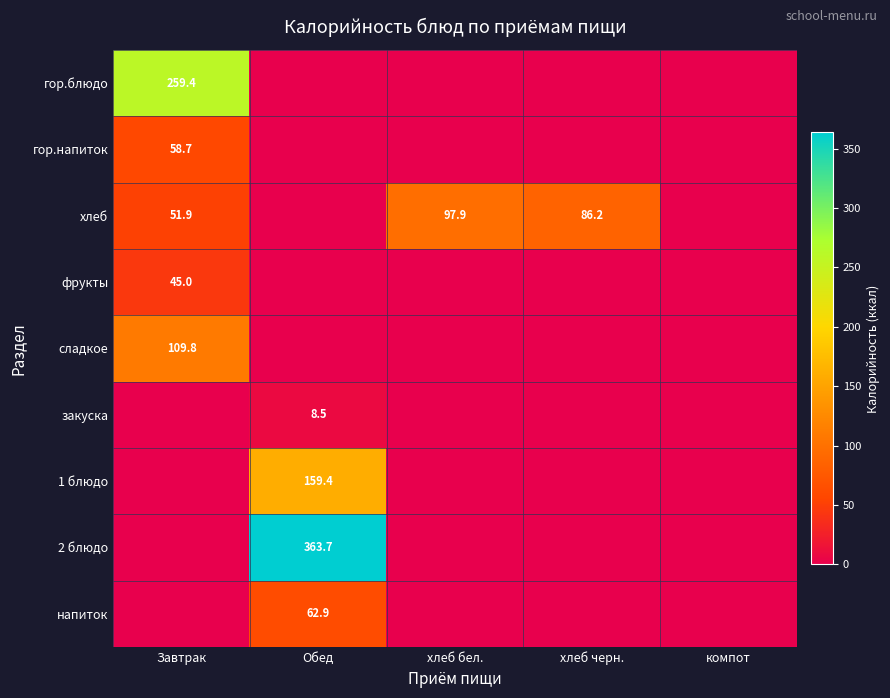

Is it true that напиток equals 113.1 at Обед?

False